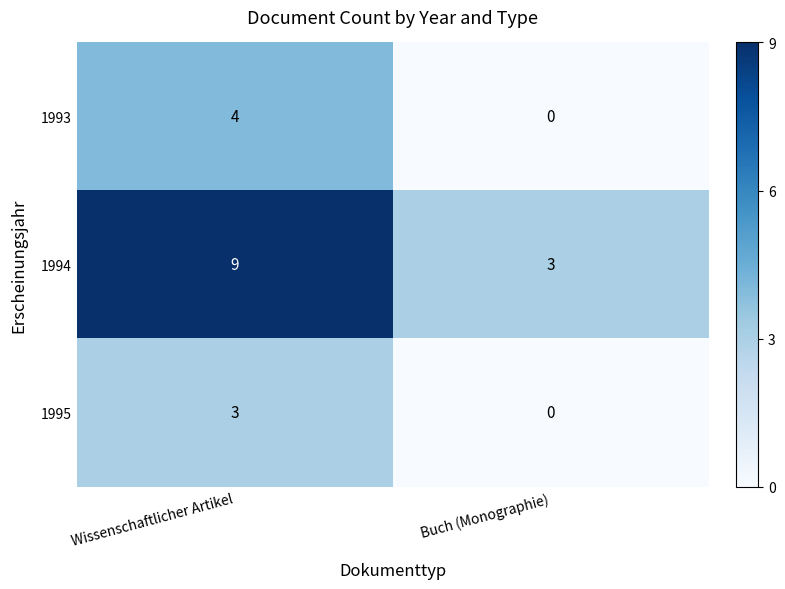

What value does the 1995 series have at Wissenschaftlicher Artikel?

3